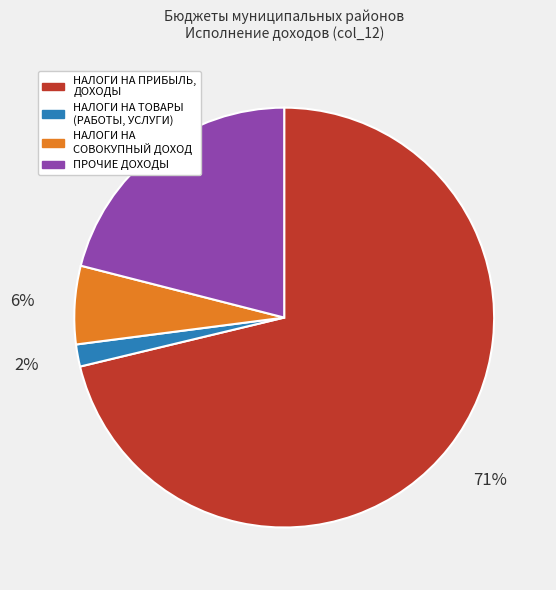

Count the number of slices in the pie.

4